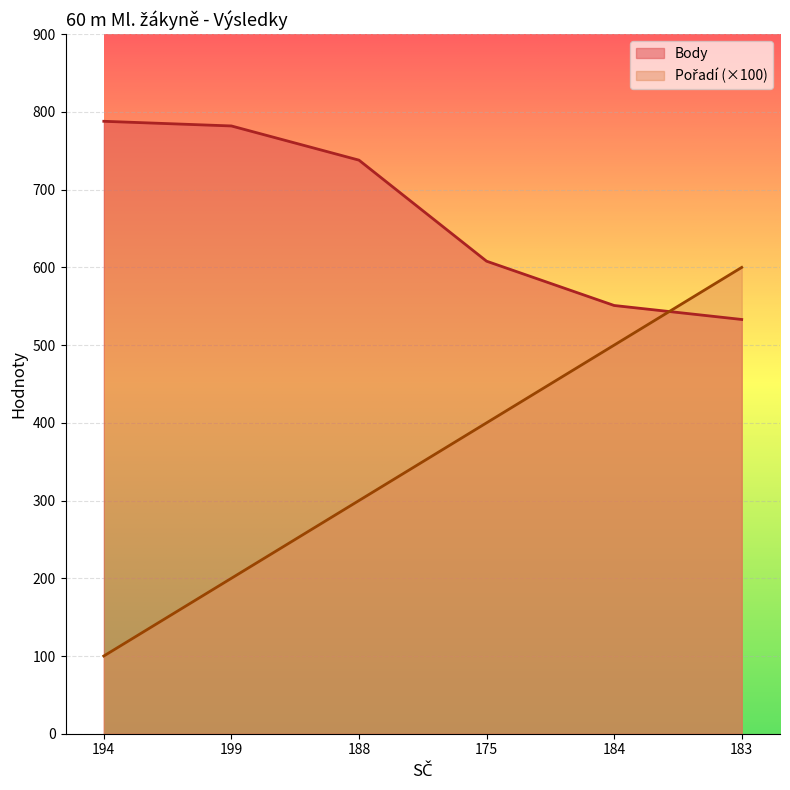

What is the spread (max minus min) of values at 199?

582